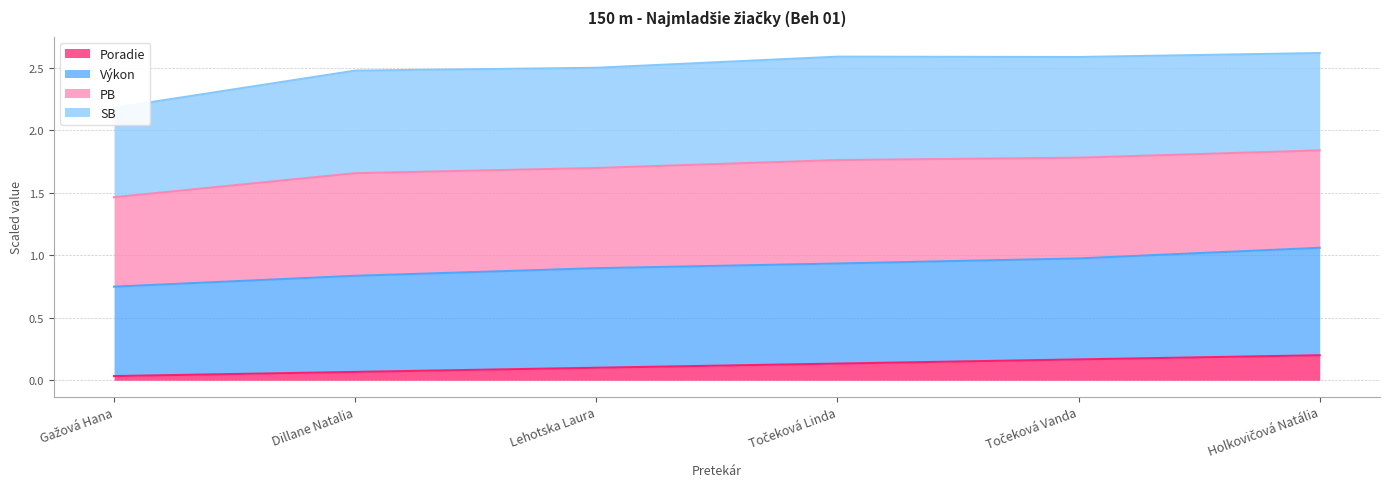

True or false: Výkon has a value of 0.8 at Dillane Natalia.

True